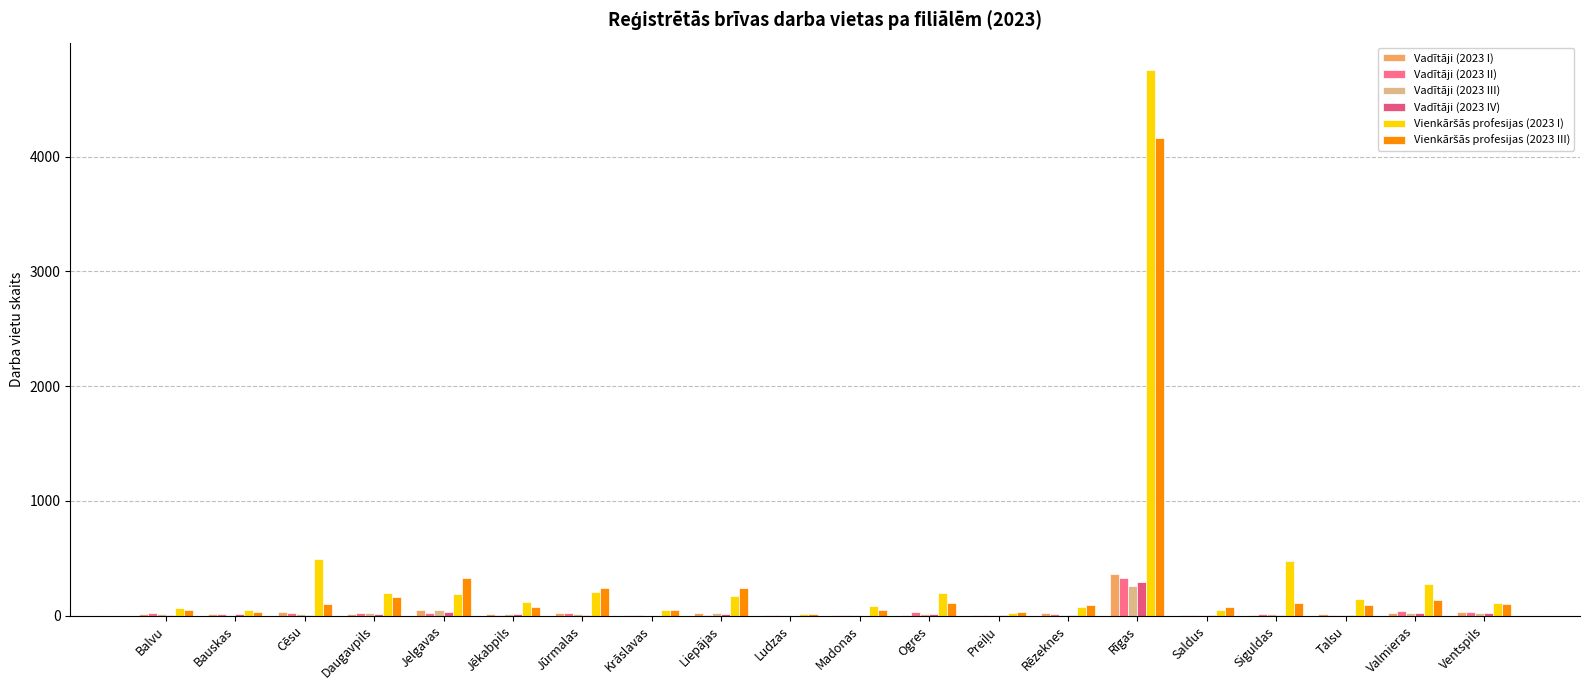

Reading left to right, list all the values displayed in this chart.

Vadītāji (2023 I): 11	11	30	16	46	12	24	3	25	5	6	9	10	22	362	10	9	17	24	28
Vadītāji (2023 II): 20	11	21	20	27	9	20	3	10	3	3	33	7	14	331	2	16	7	44	28
Vadītāji (2023 III): 16	7	16	19	47	14	16	0	20	2	6	11	2	7	256	2	12	8	23	26
Vadītāji (2023 IV): 8	18	6	18	28	11	9	0	18	0	0	13	10	7	296	5	9	10	20	24
Vienkāršās profesijas (2023 I): 64	52	495	198	191	123	208	49	167	15	86	201	24	75	4756	53	477	146	279	108
Vienkāršās profesijas (2023 III): 53	31	104	161	324	78	243	46	244	18	50	112	30	90	4160	79	112	97	133	98